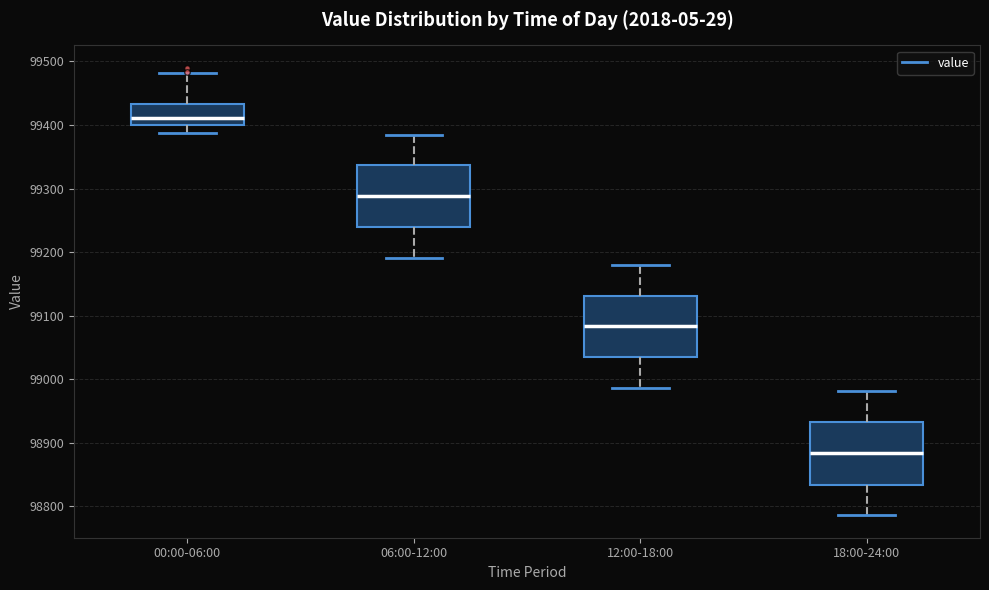

Where is the upper edge of the box for 00:00-06:00 on the y-axis? The values are not printed on the chart, so give them approximately, as read against the axis.

99430